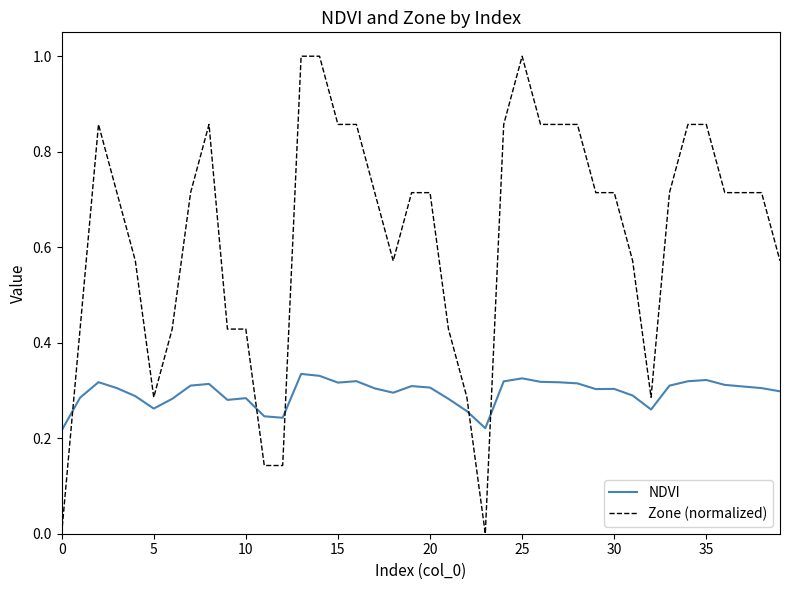

Which series has the largest total across all categories?

Zone (normalized)